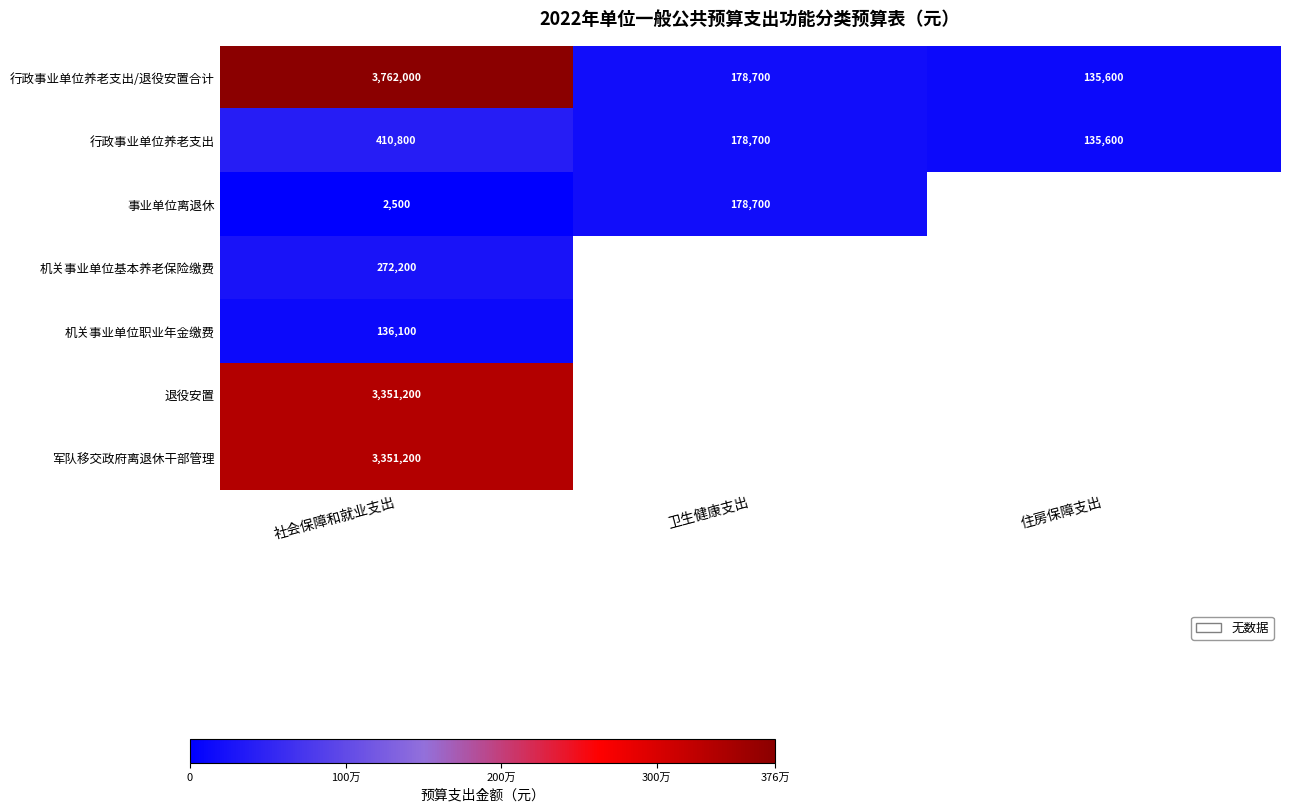

At which category is the sum across all series the highest?

社会保障和就业支出